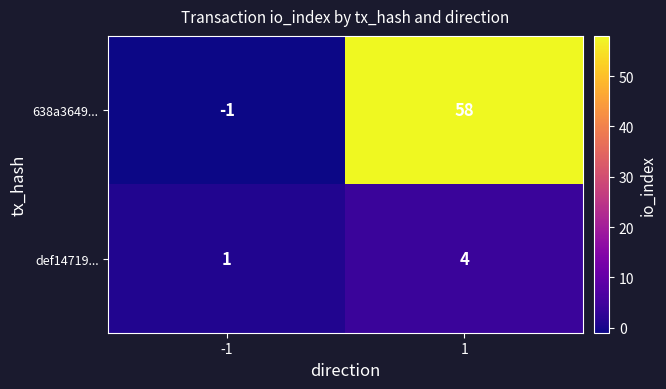

What is the sum of all 638a3649... values?

57